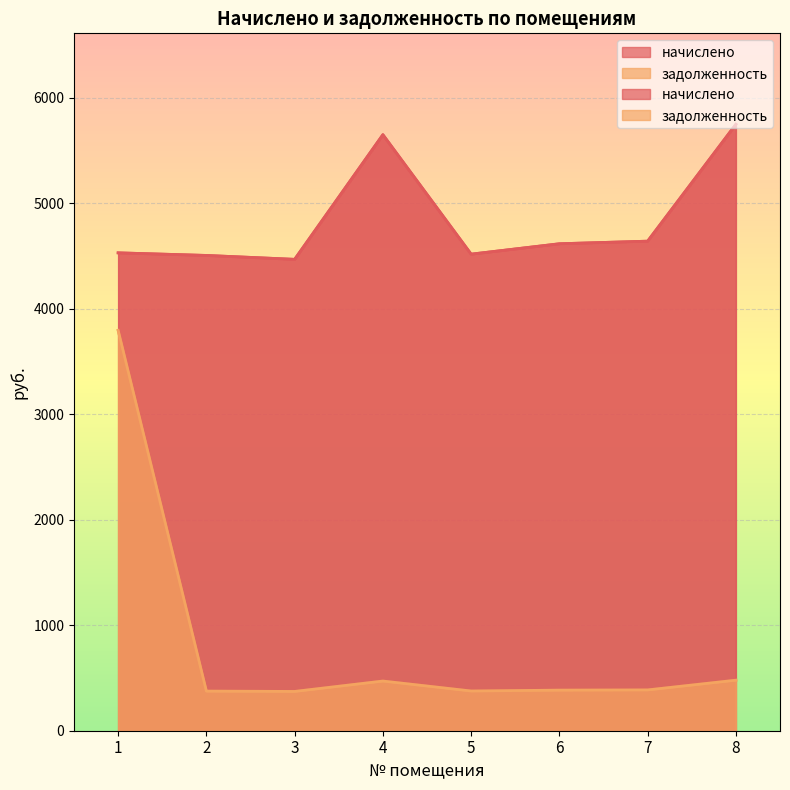

At how many categories does at least one series exceed 4626?

3